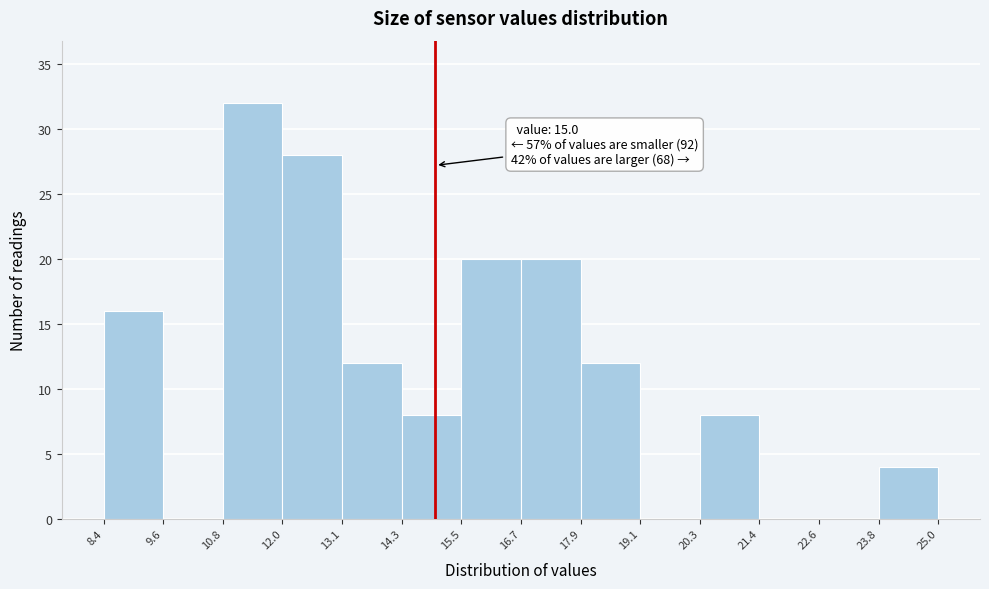

Which range on the x-axis has the tallest bar?

10.8 to 12.0